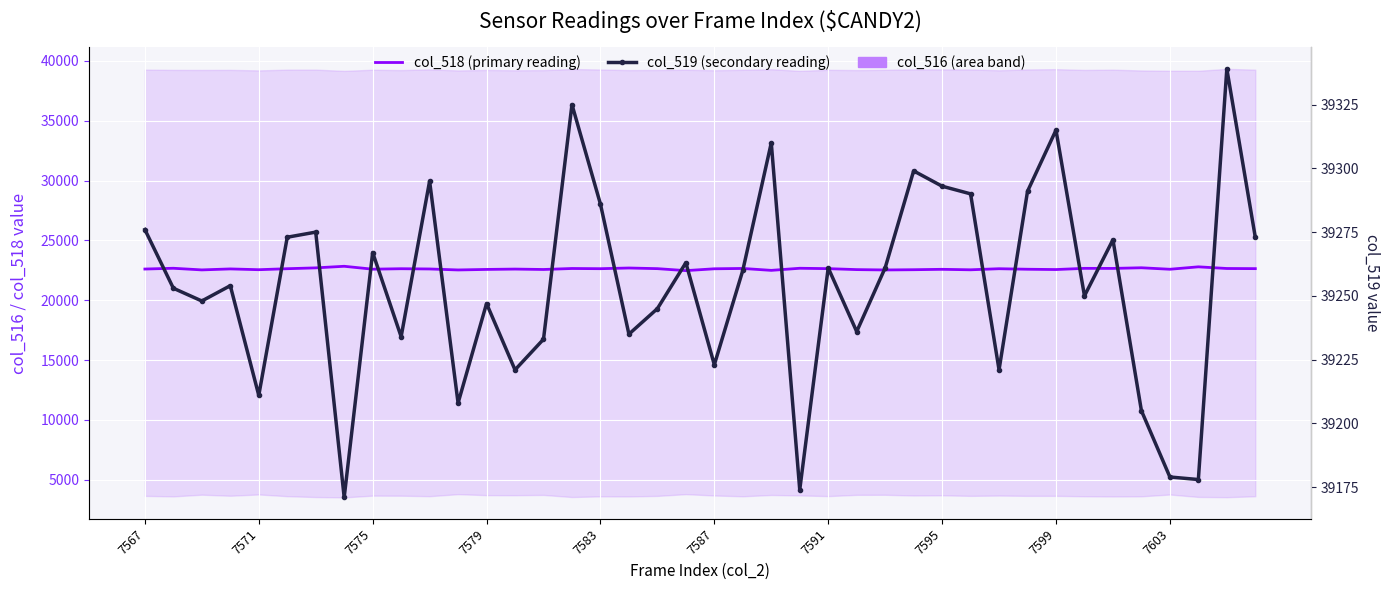

Where does the col_518 (primary reading) series first go above 22630?

7571